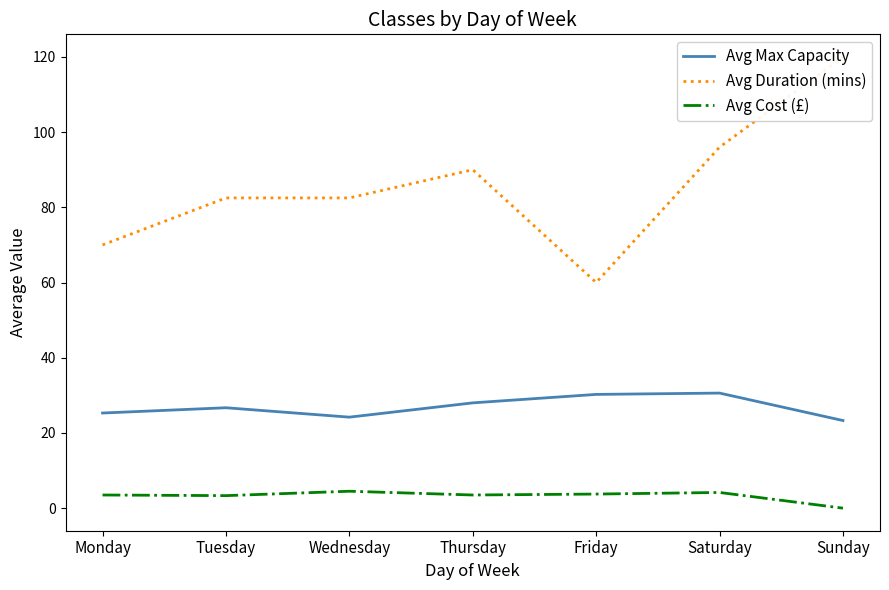

Is it true that Avg Duration (mins) equals 120.0 at Sunday?

True